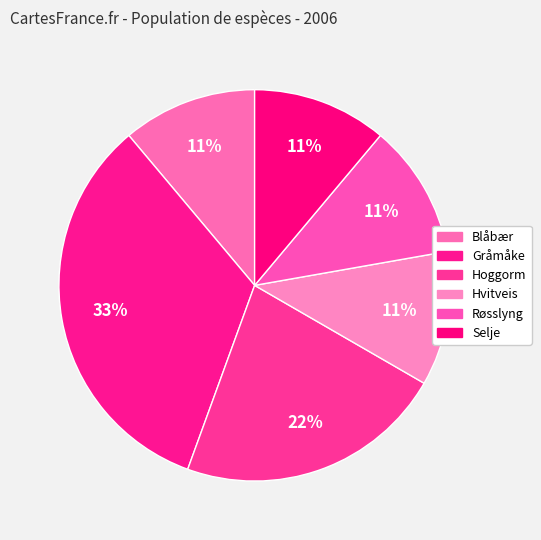

What is the ratio of the value at Selje to the value at Røsslyng?

1.0